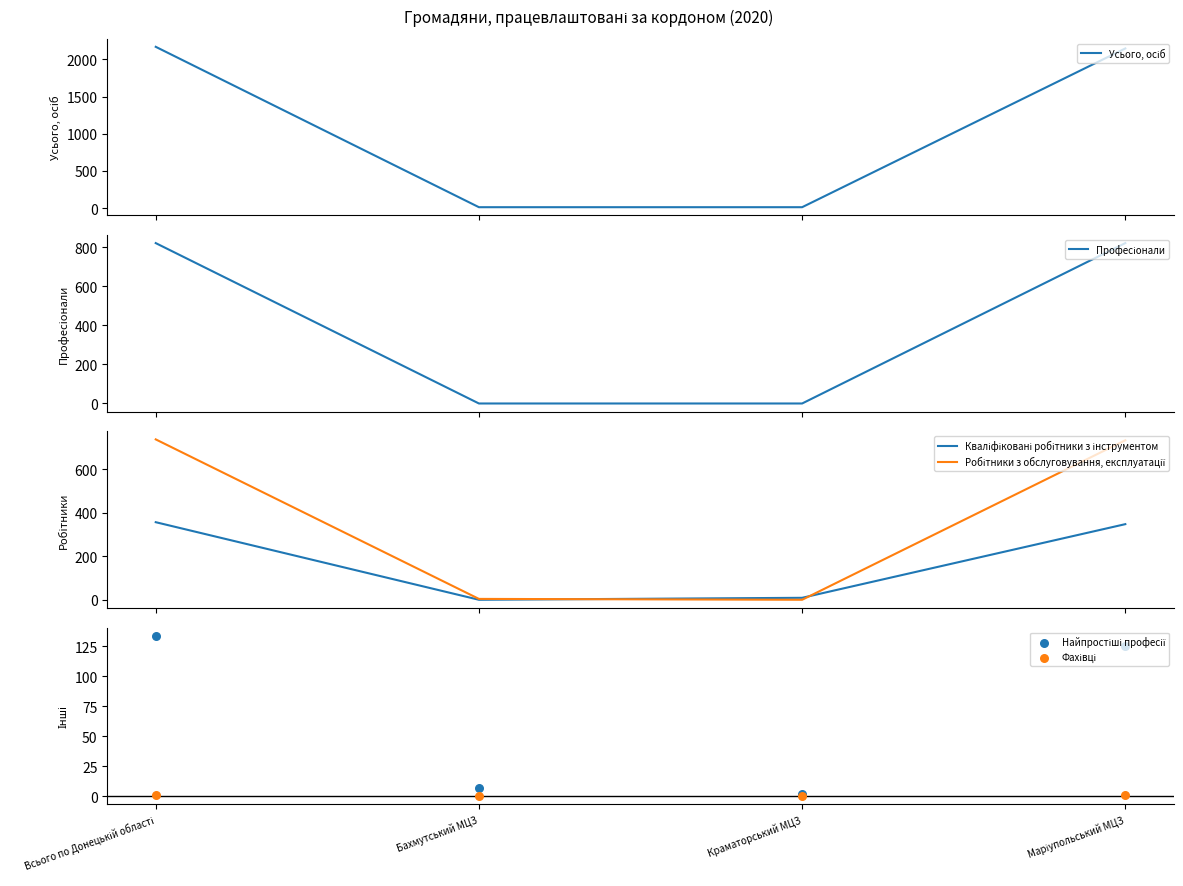

Which series reaches the minimum Y coordinate?

Професіонали